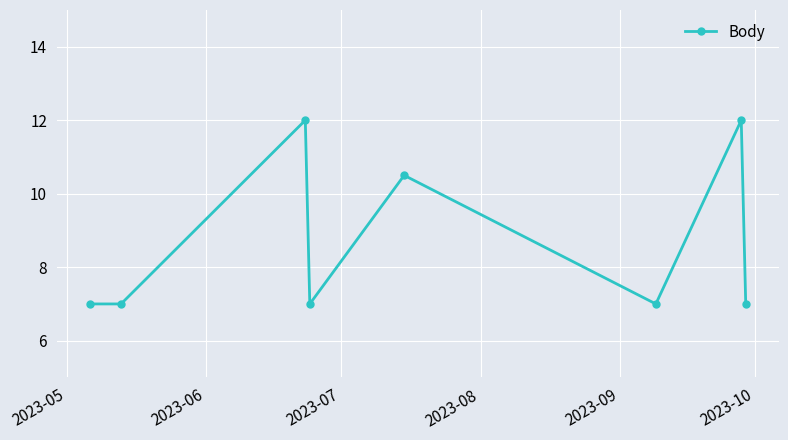

What is the greatest value displayed?

12.0